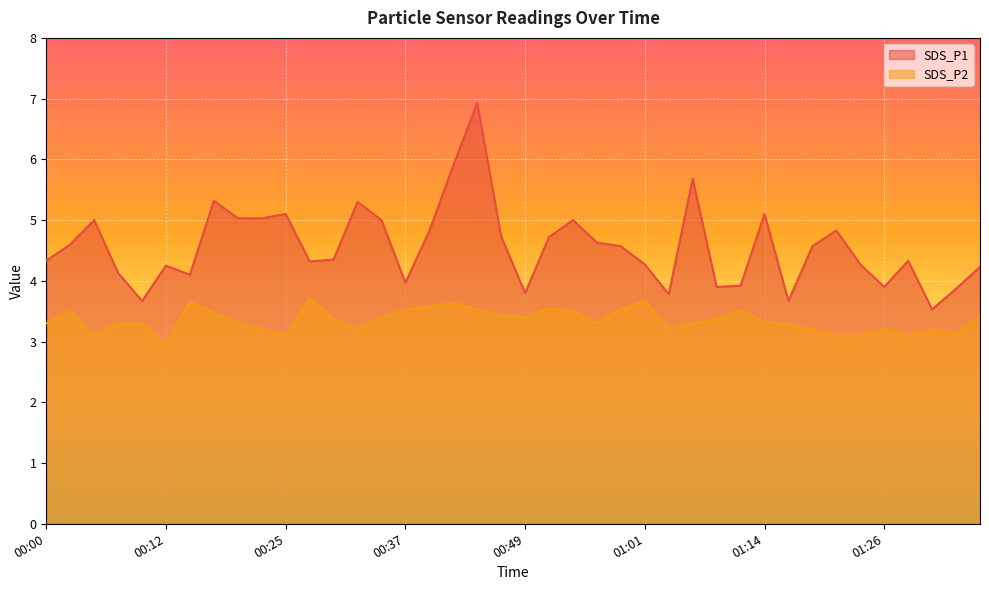

True or false: SDS_P1 and SDS_P2 cross at least once.

False